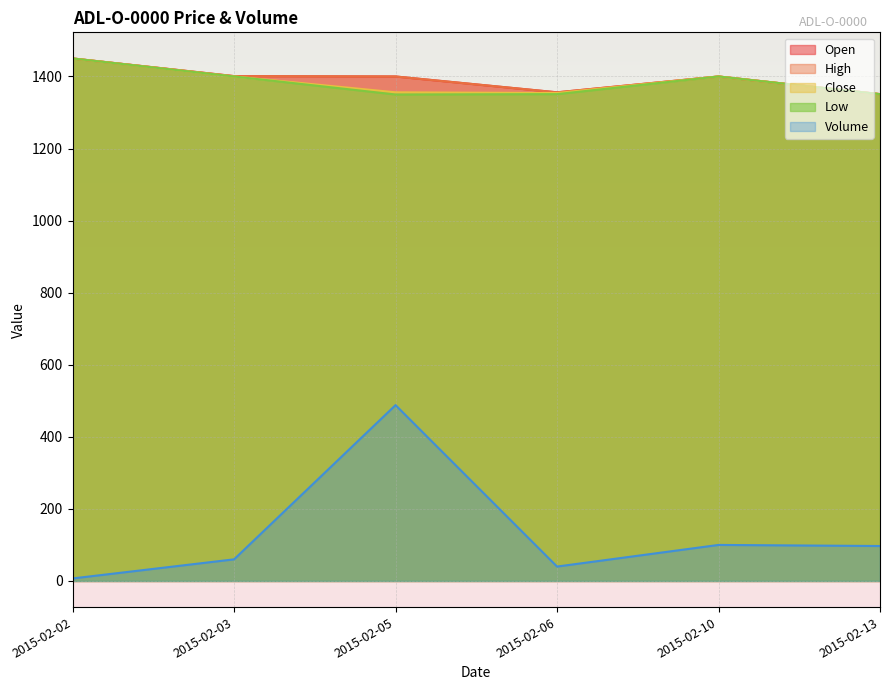

How many distinct data groups are displayed?

5